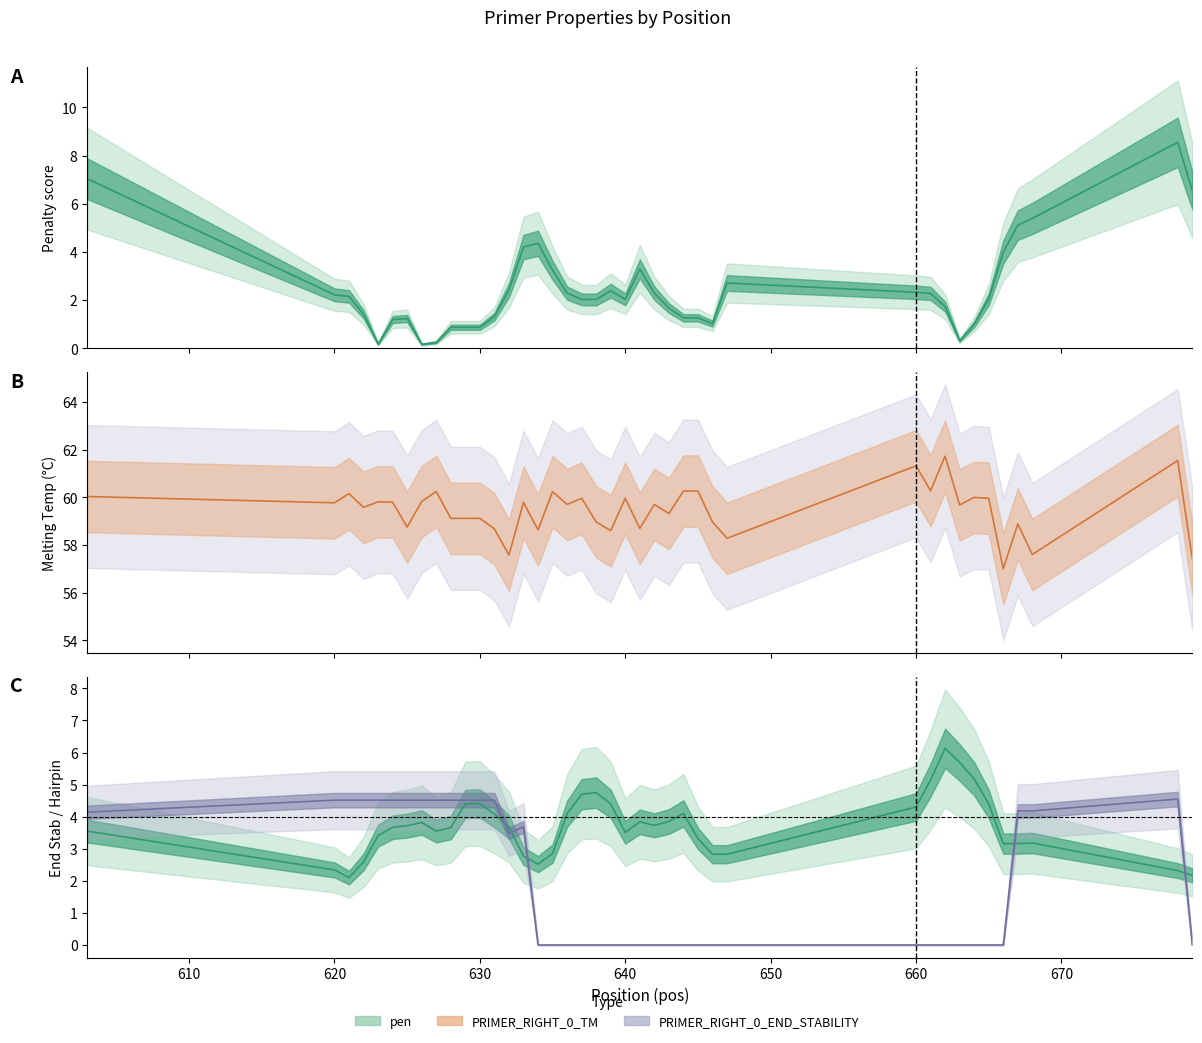

At which category does the chart reach its peak across all series?

662